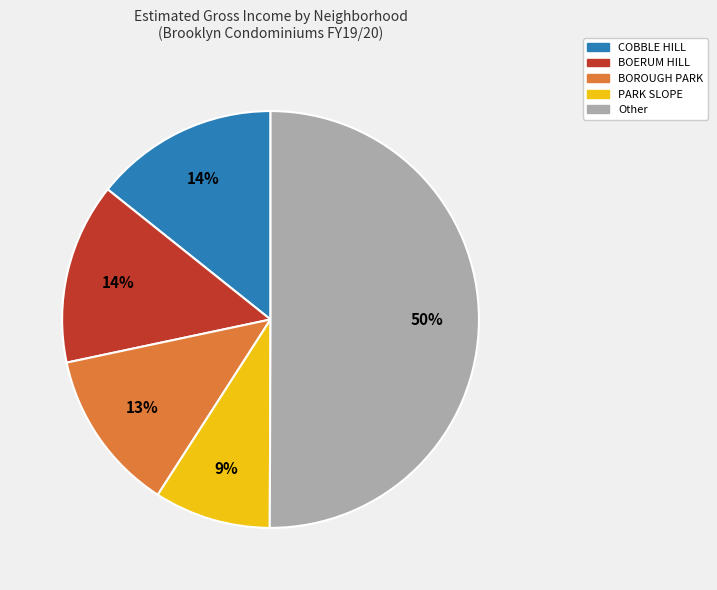

To the nearest percent, what is the difference between the largest and smallest slice percentages?

41%